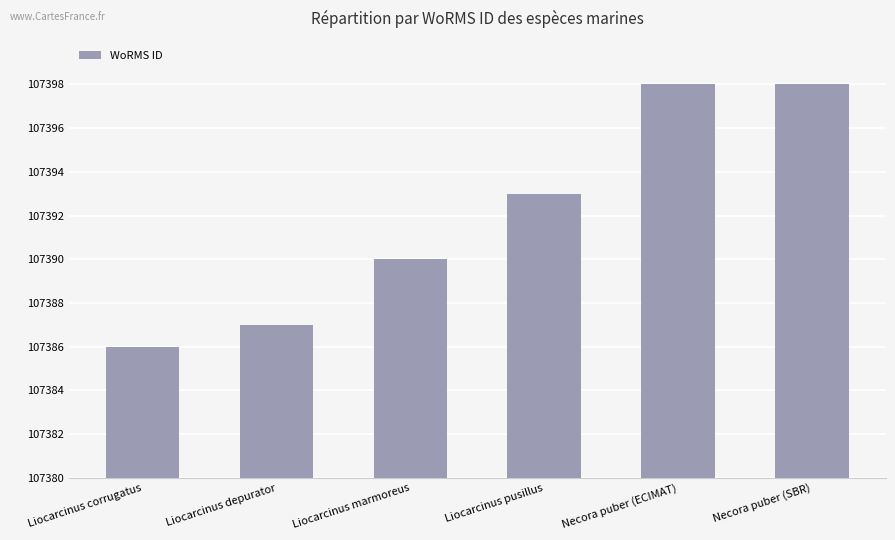

Does the chart contain any negative values?

No